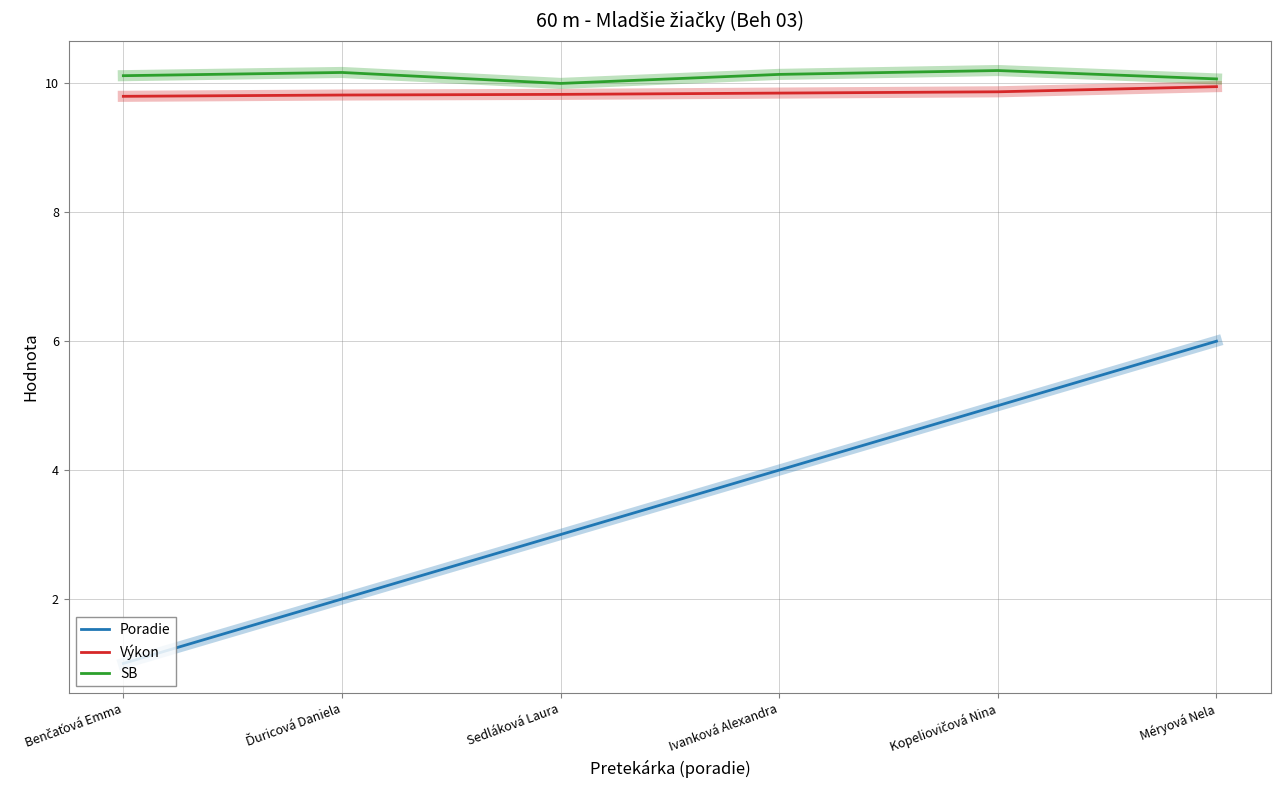

Is it true that Výkon equals 9.9 at Méryová Nela?

True